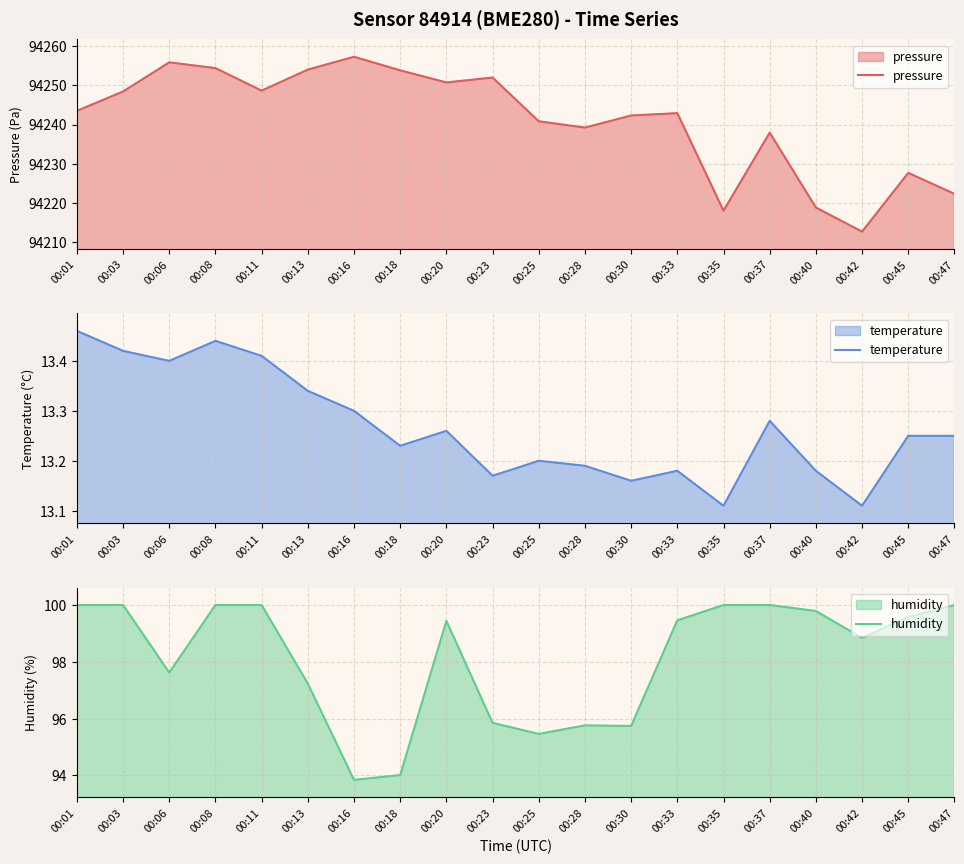

What is the sum of the temperature values at 00:06 and 00:40?

26.6